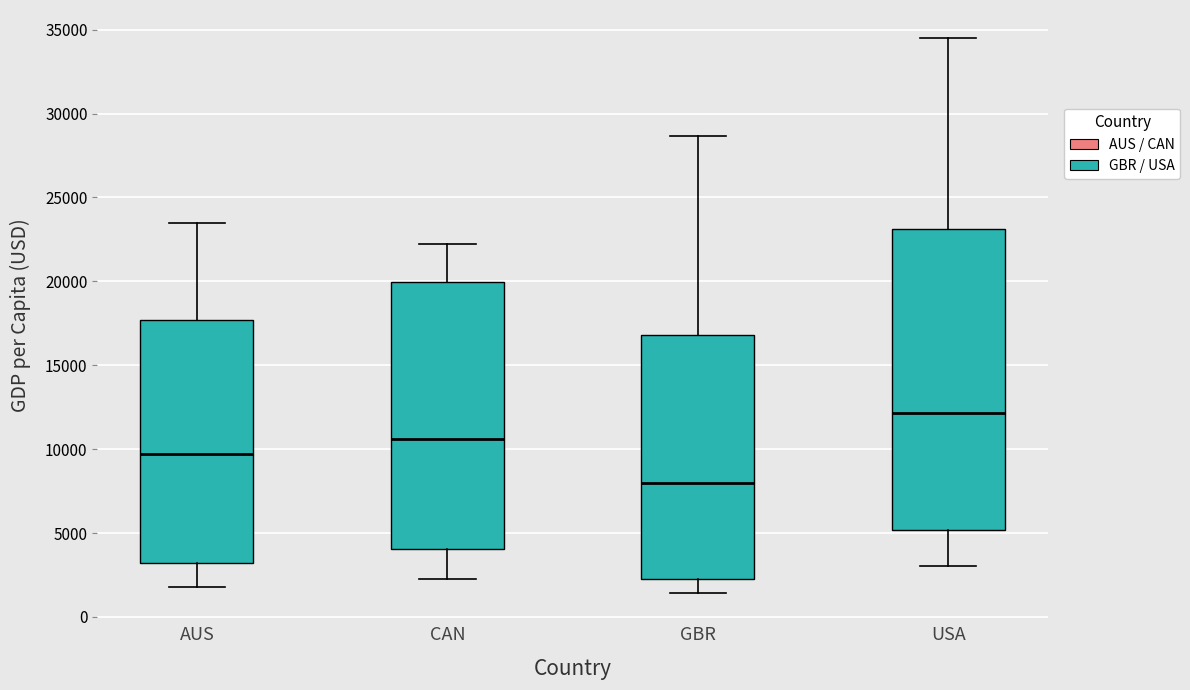

Which box is the tallest, from its lower edge to its upper edge?

USA